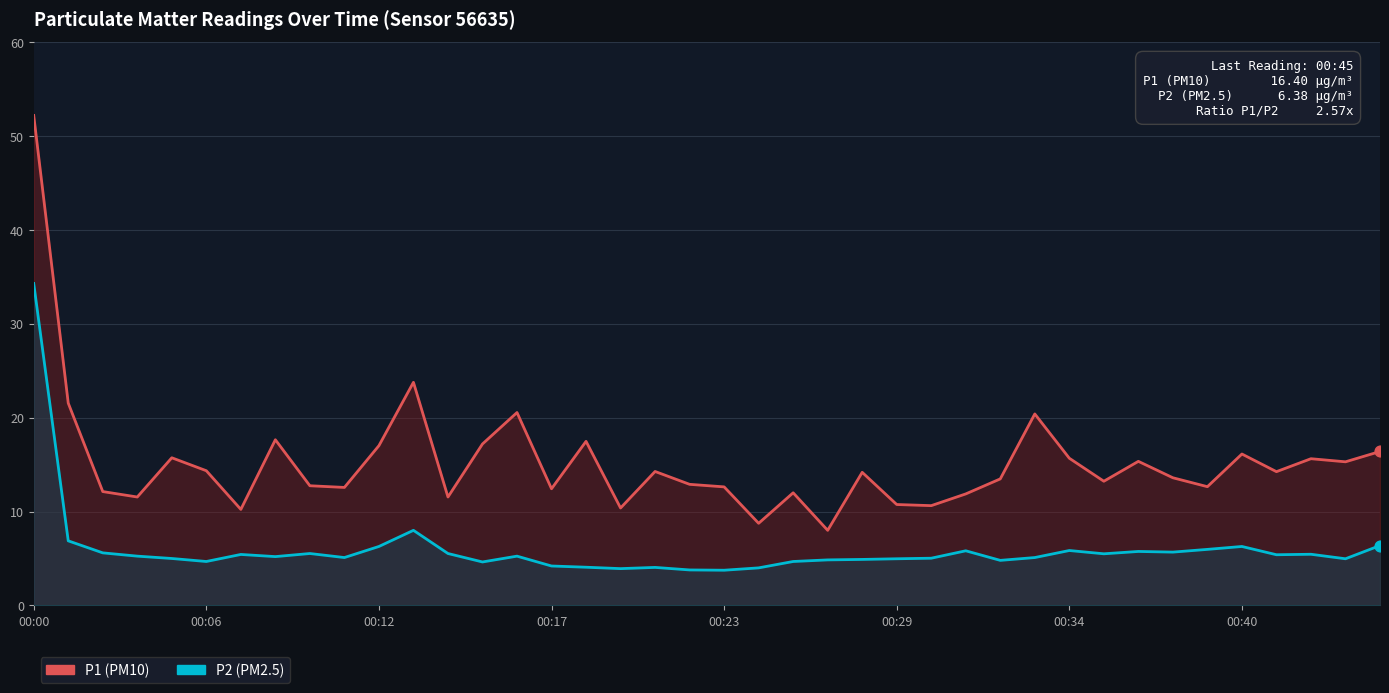

What is the total value across all series at 22?

16.7